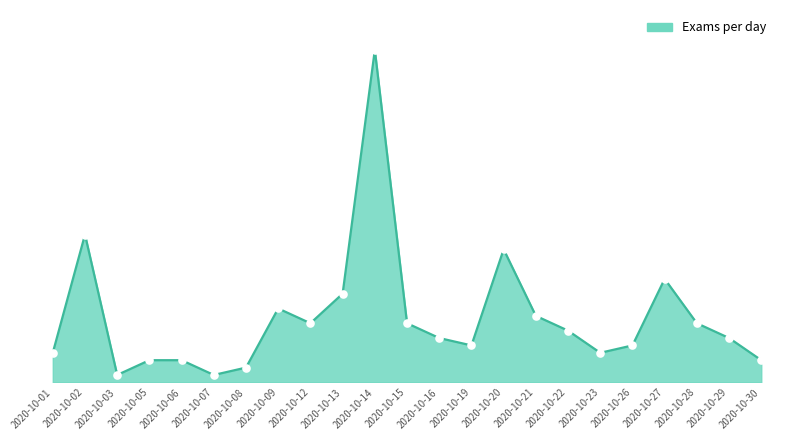

List the labels in order of value, largest first.

2020-10-14, 2020-10-02, 2020-10-20, 2020-10-27, 2020-10-13, 2020-10-09, 2020-10-21, 2020-10-12, 2020-10-15, 2020-10-28, 2020-10-22, 2020-10-16, 2020-10-29, 2020-10-19, 2020-10-26, 2020-10-01, 2020-10-23, 2020-10-05, 2020-10-06, 2020-10-30, 2020-10-08, 2020-10-03, 2020-10-07